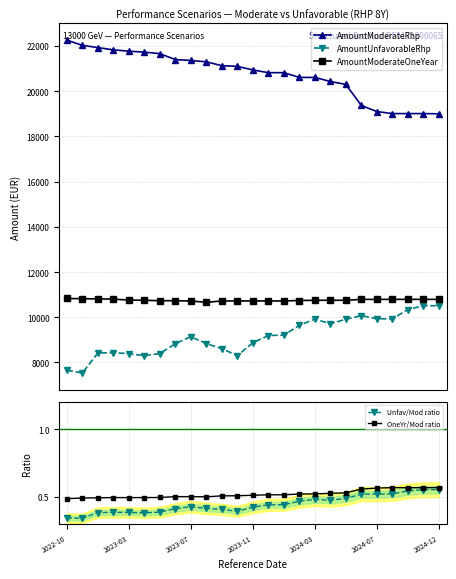

Rank the series at 10 from highest to lowest value.

AmountModerateRhp, AmountModerateOneYear, AmountUnfavorableRhp, OneYr/Mod ratio, Unfav/Mod ratio